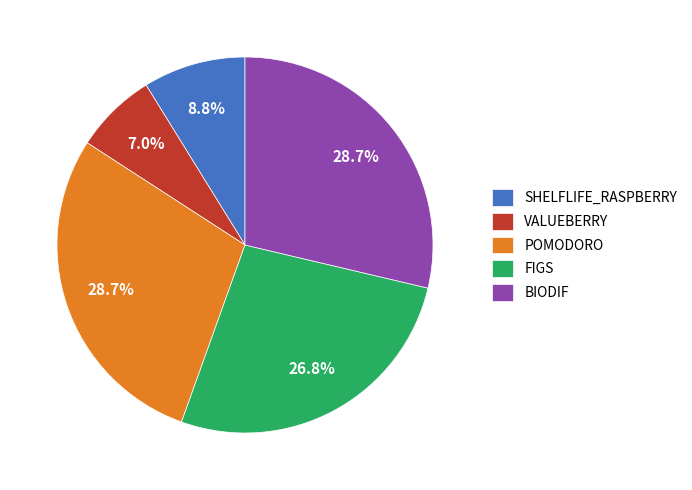

What percentage is the POMODORO slice, to the nearest percent?

29%